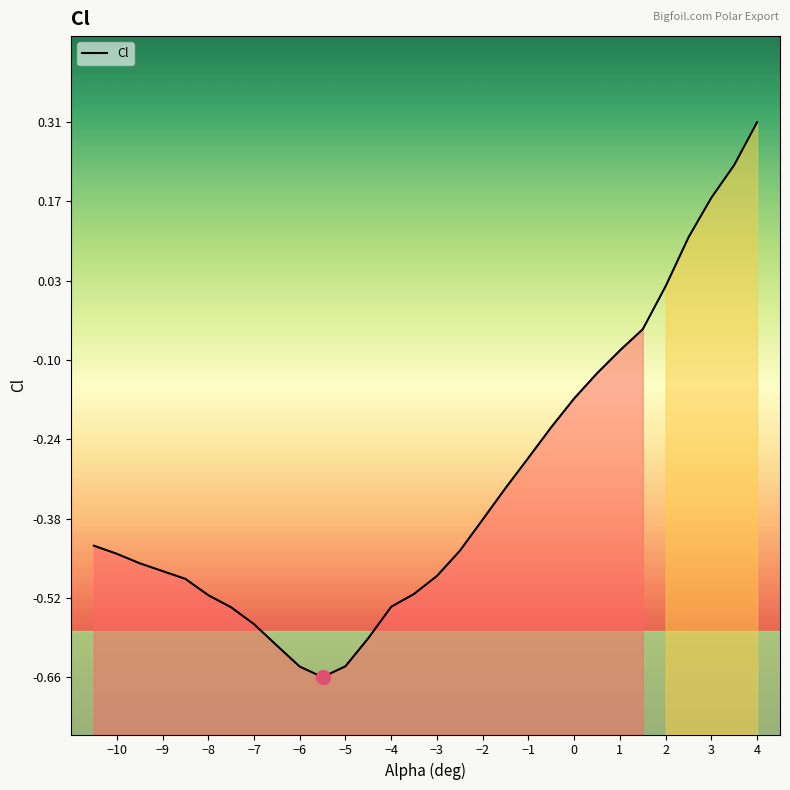

The chart shows a value of -0.2 at 1. True or false?

False